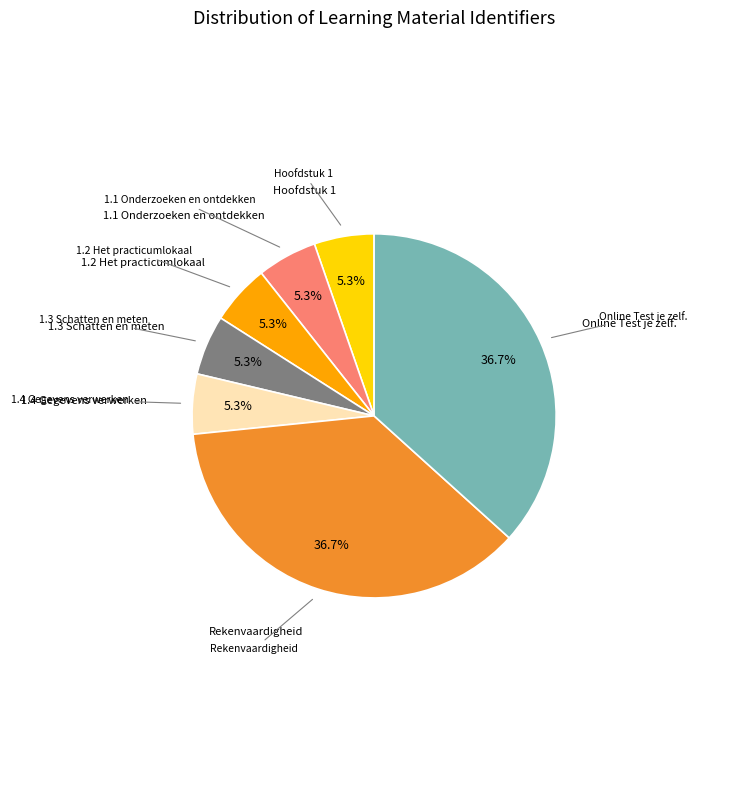

Is there any slice that represents more than half of the pie?

No